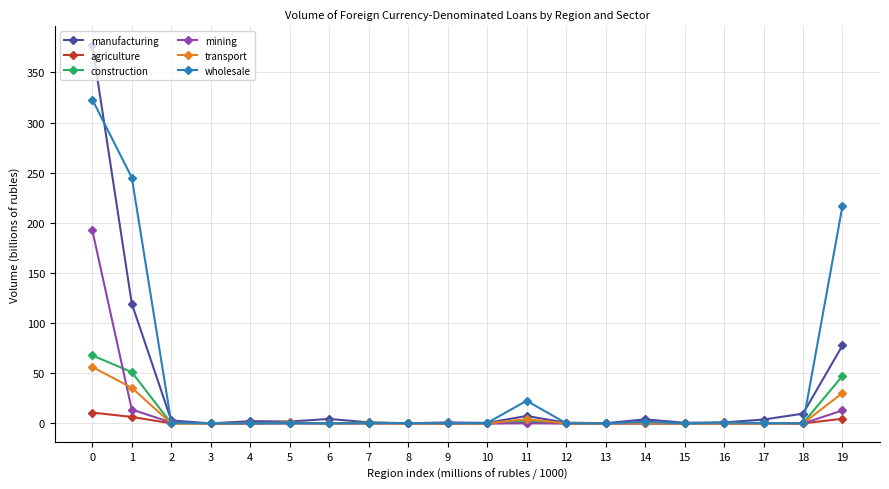

What is the difference between the maximum and minimum values in the manufacturing series?

377.2